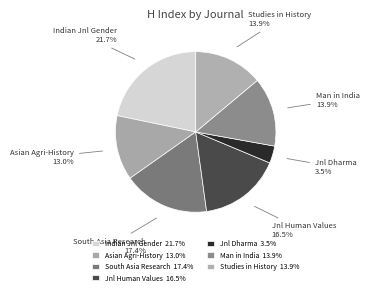

Is there any slice that represents more than half of the pie?

No